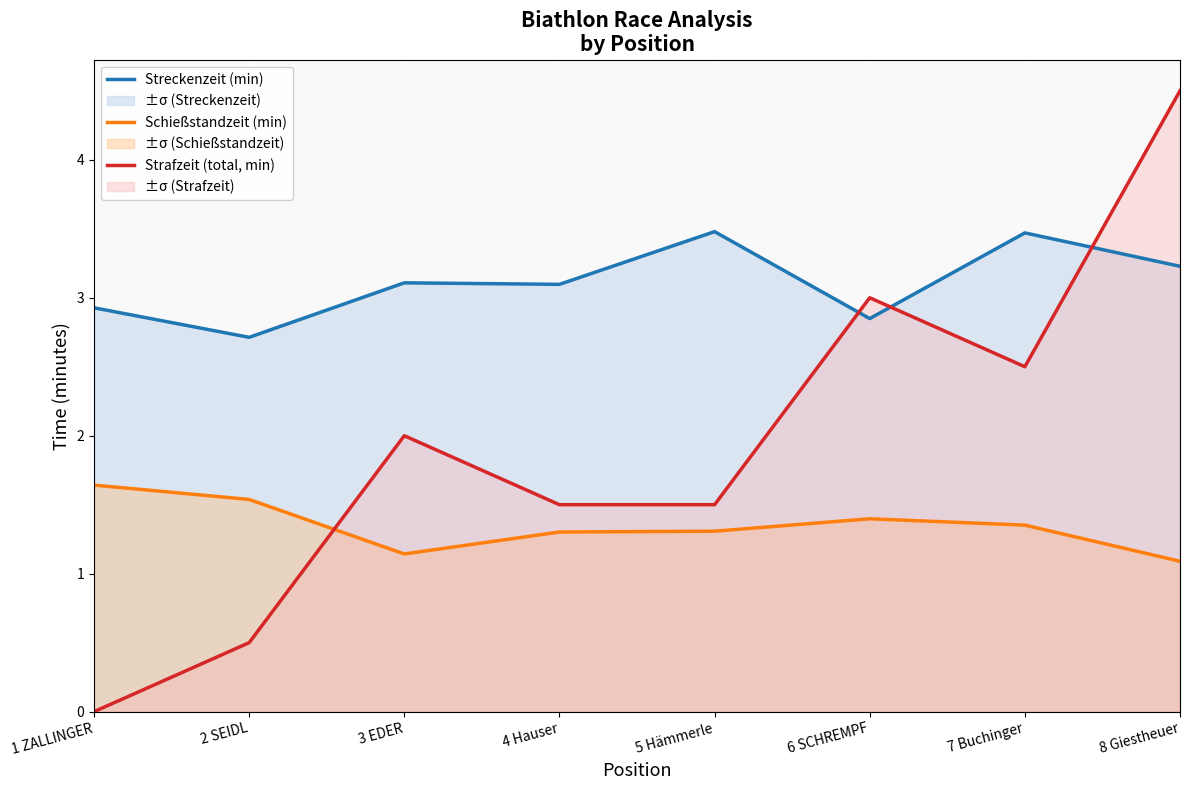

Reading left to right, transcribe all the data shown in this chart.

Streckenzeit (min): 2.9	2.7	3.1	3.1	3.5	2.8	3.5	3.2
Schießstandzeit (min): 1.6	1.5	1.1	1.3	1.3	1.4	1.4	1.1
Strafzeit (total, min): 0.0	0.5	2.0	1.5	1.5	3.0	2.5	4.5